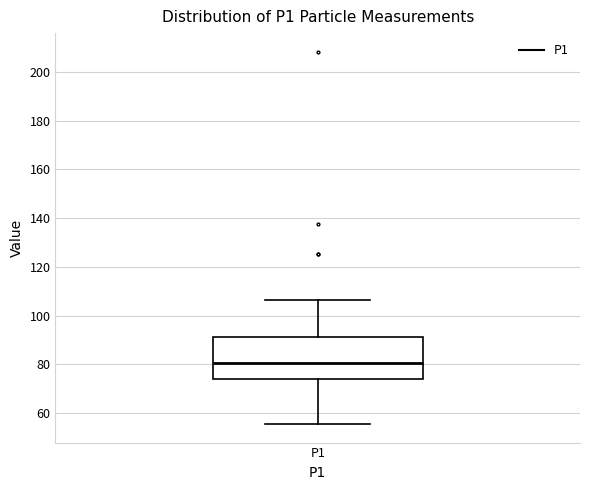

Transcribe this box plot: give where the median line is, the range the box spans, and where the two whiskers end, as read against the y-axis. The values are not printed on the chart, so give them approximately, as read against the axis.

median 80, box 74 to 92, whiskers 56 to 106